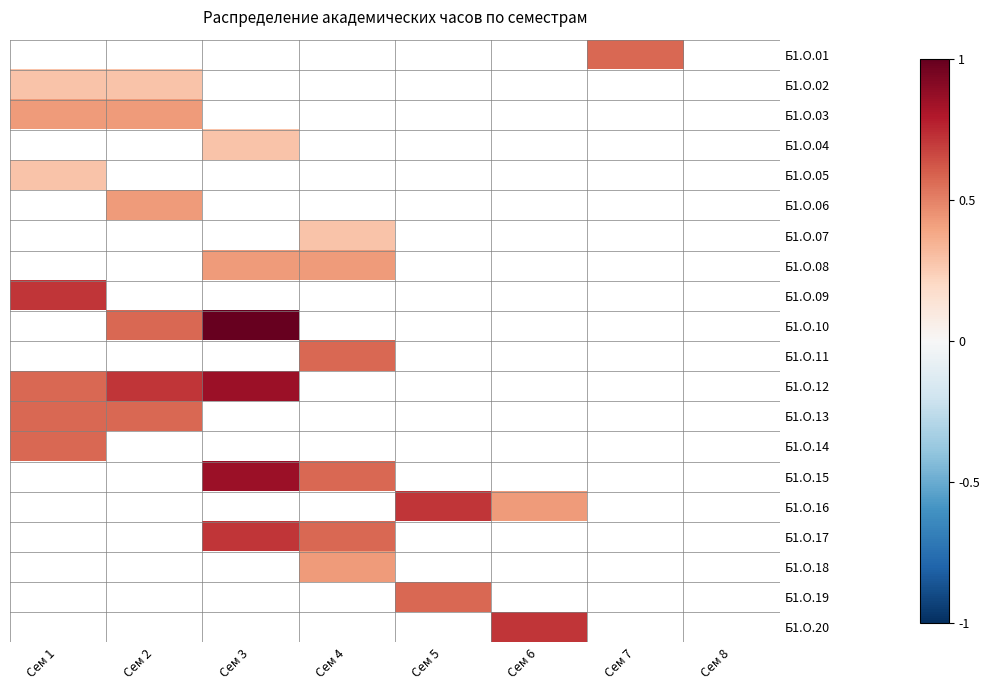

Which category has the highest value across all series?

Сем 3